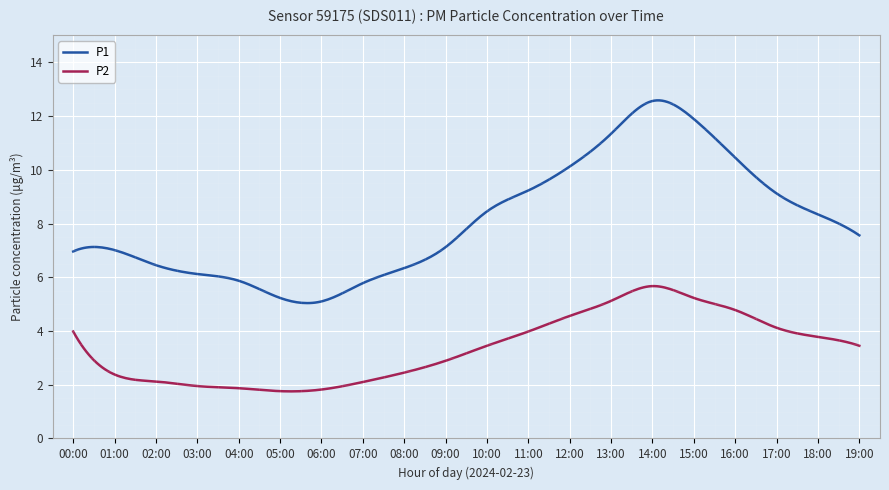

Which series has the largest range (max minus min)?

P1